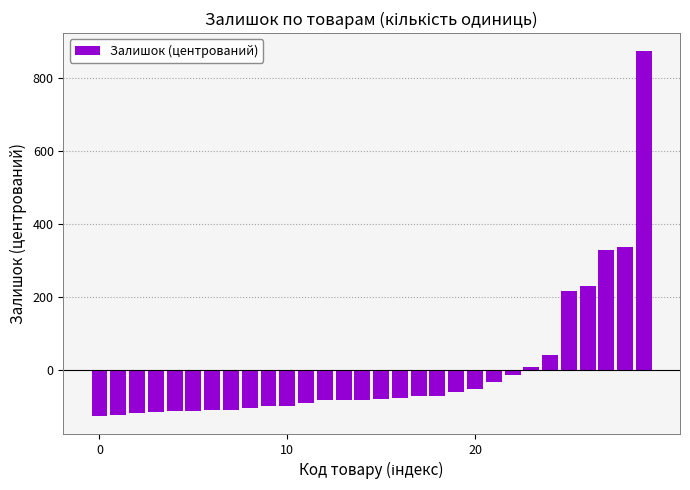

What is the minimum value shown in the chart?

-125.9